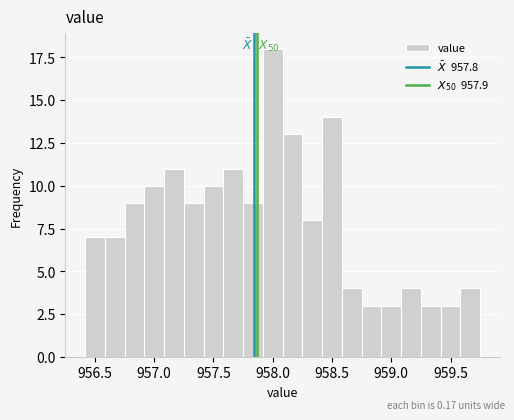

Around what value on the x-axis is the tallest bar? Give the approximate position of its centre, as read against the axis.

958.00